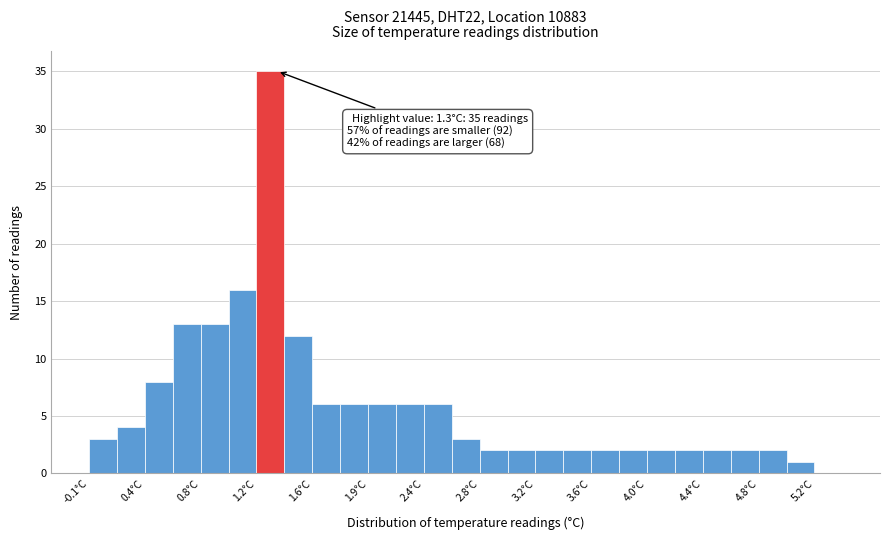

Over which range of the x-axis is the bar tallest?

1.15 to 1.35